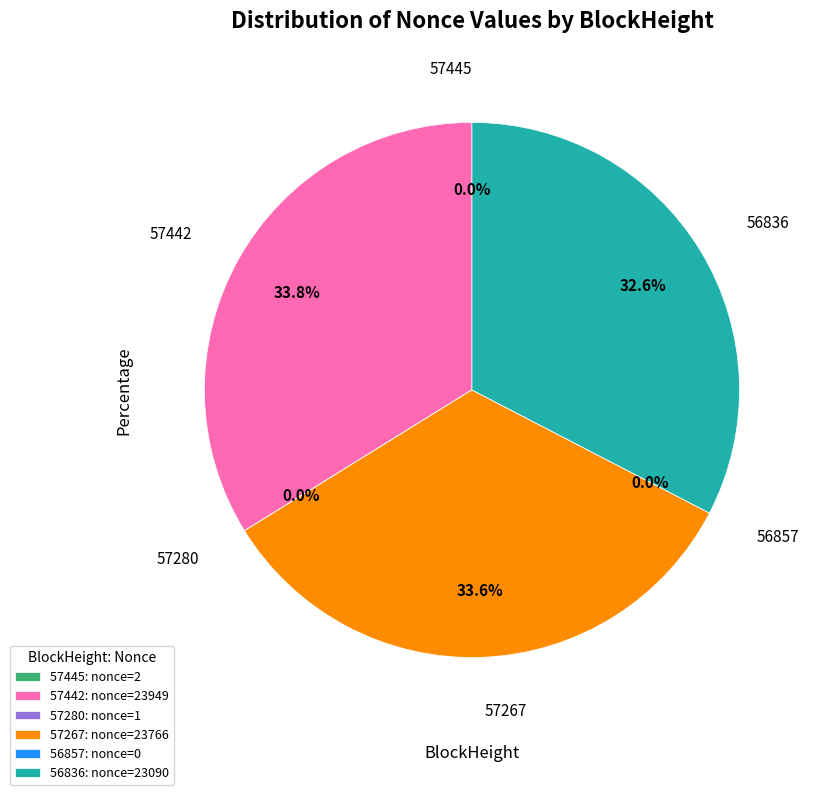

Is it true that 57445 is 0% of the pie?

True